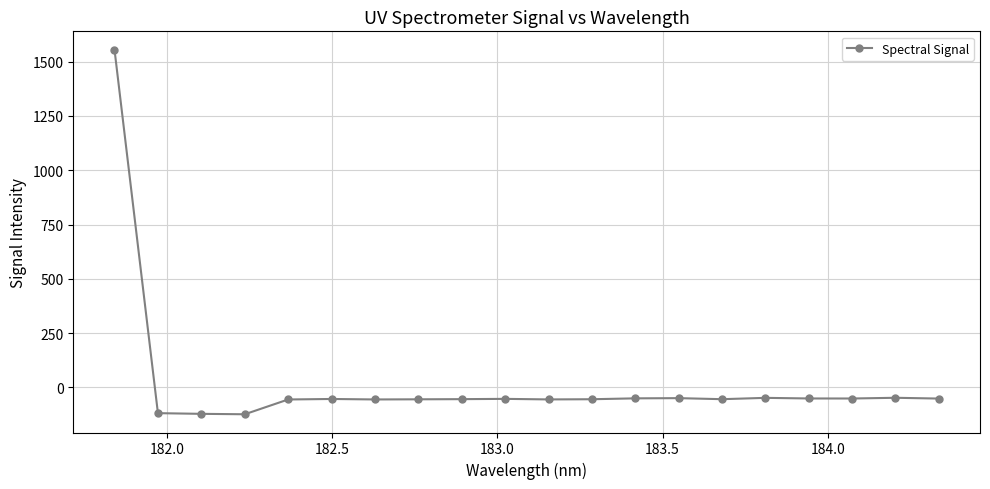

What is the maximum value shown in the chart?

1555.4